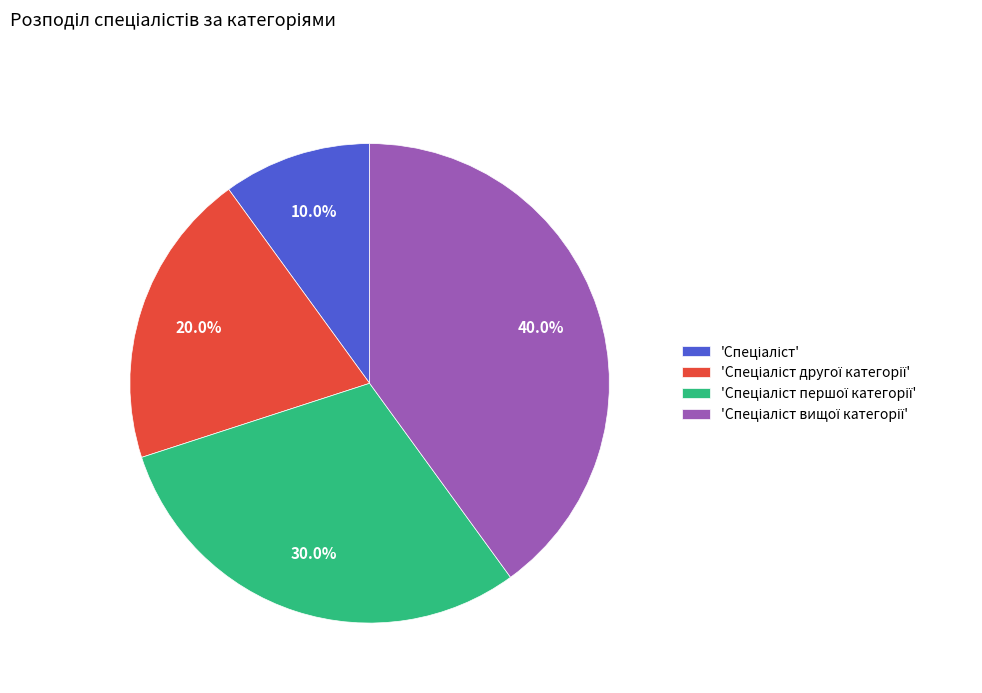

Does any single category account for the majority?

No